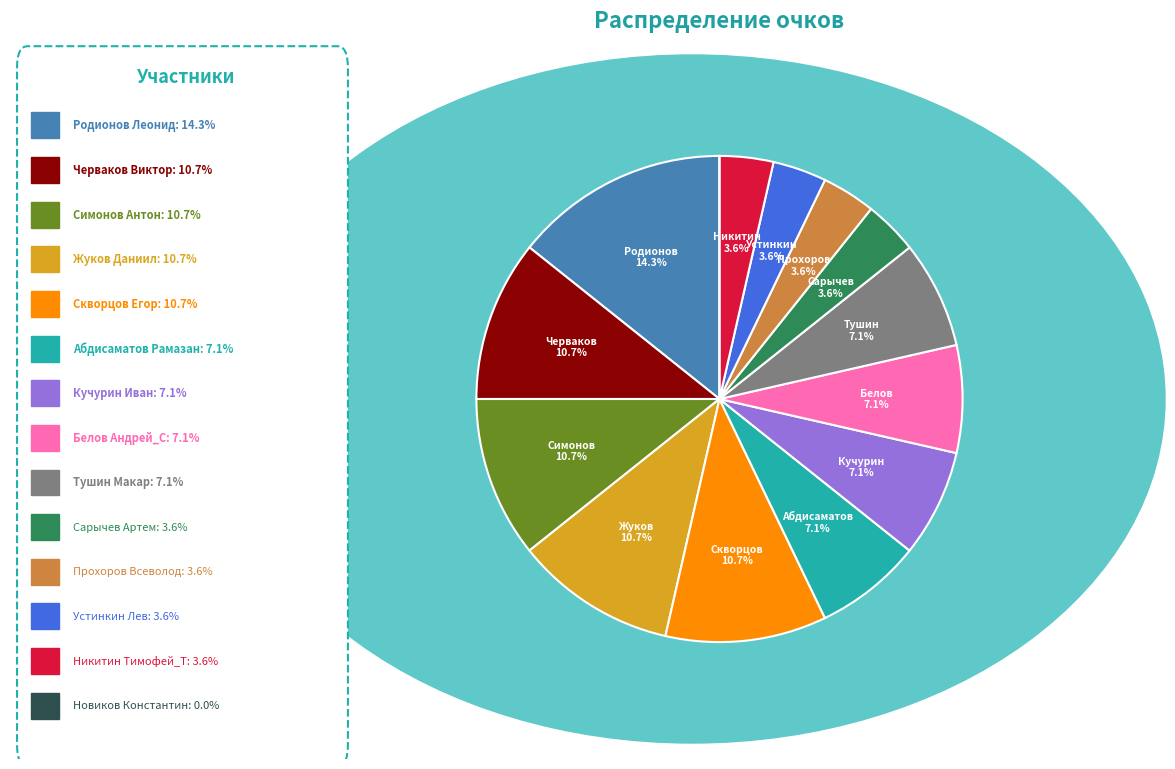

Is there a majority slice in this chart?

No